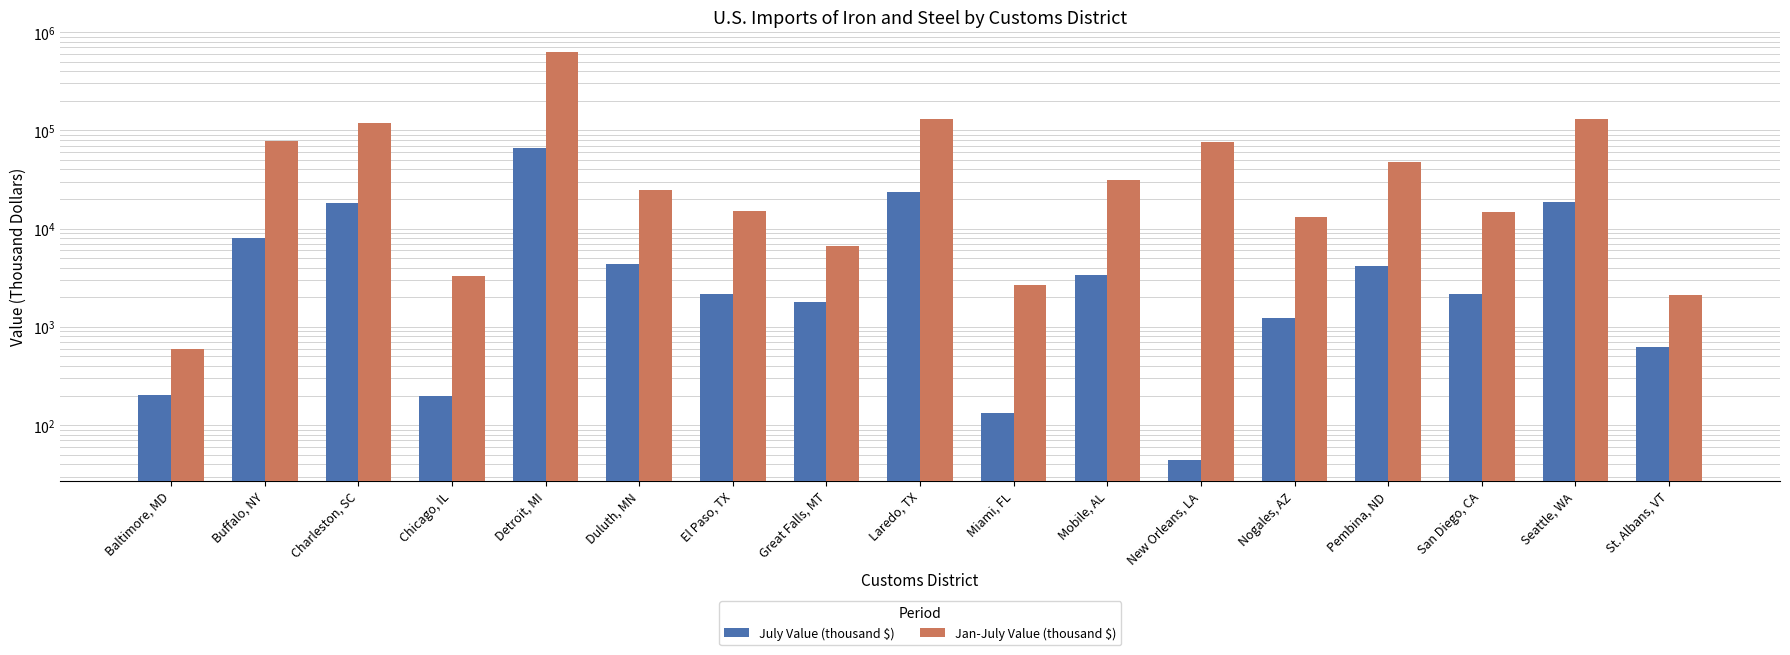

What is the average value of the Jan-July Value (thousand $) series?

78006